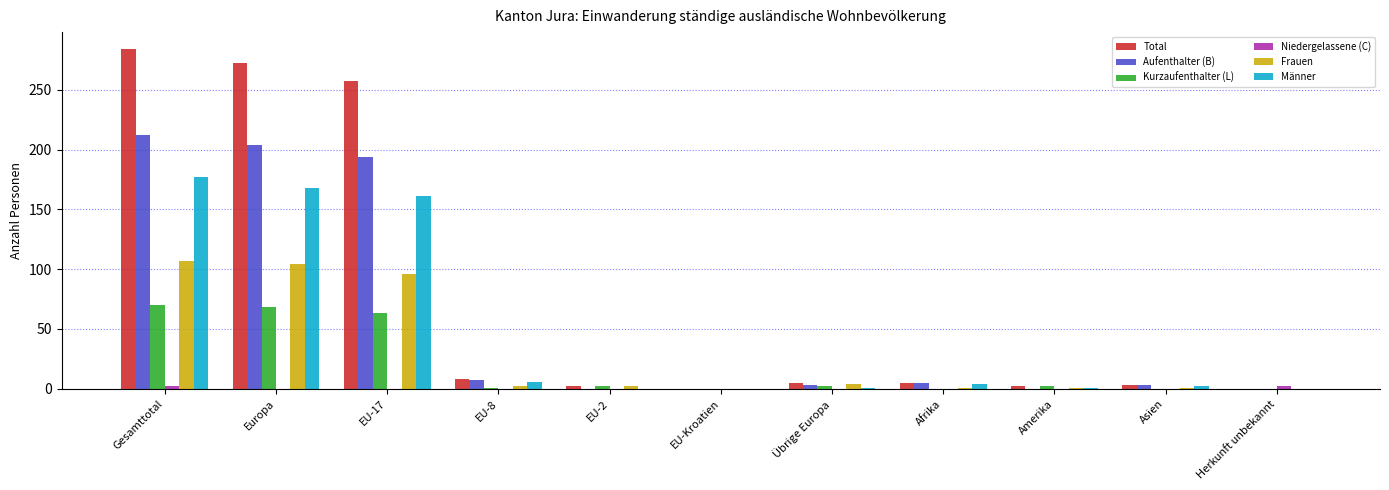

Which category has the highest value across all series?

Gesamttotal